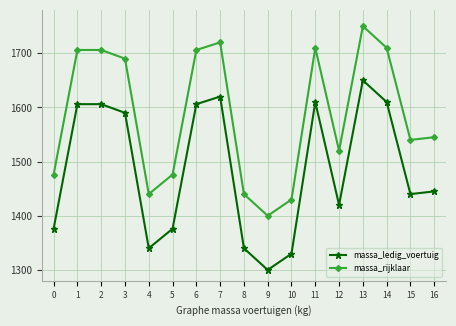

True or false: massa_rijklaar and massa_ledig_voertuig cross at least once.

False